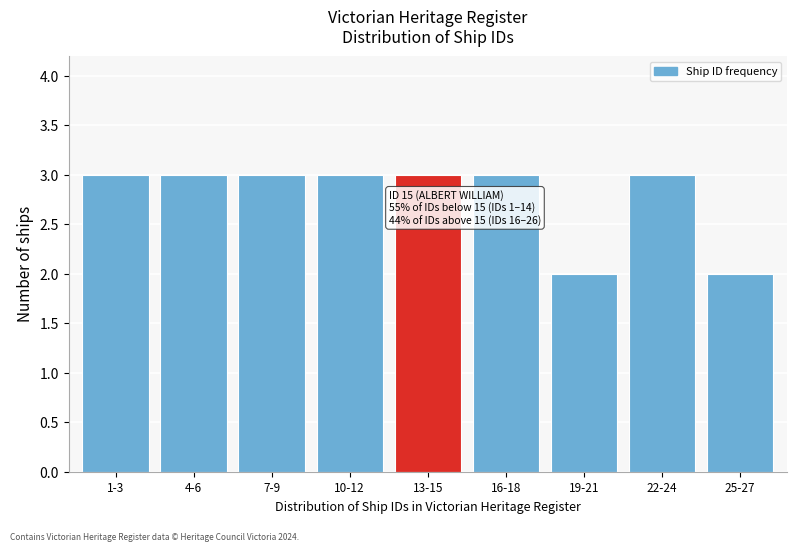

Reading left to right, what are all the values shown in this chart?

3	3	3	3	3	3	2	3	2